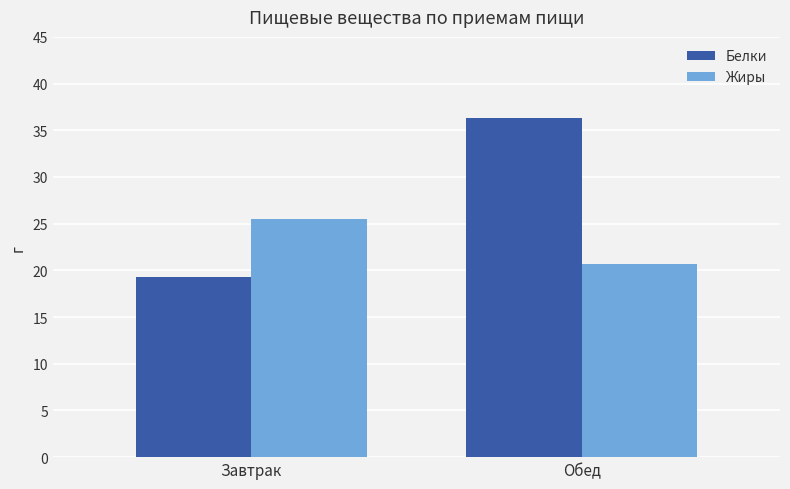

How many series are shown in this chart?

2